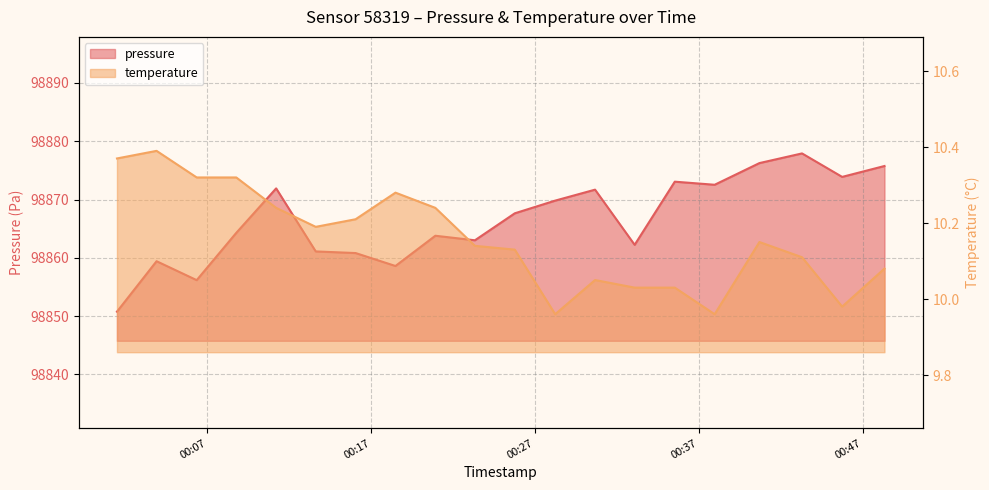

What is the value of the temperature point at the 4th from the left?

10.3